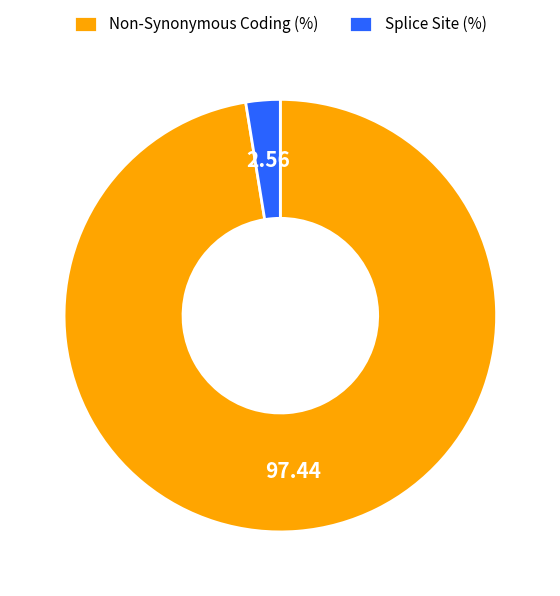

Rank the categories by value from highest to lowest.

Non-Synonymous Coding (%), Splice Site (%)